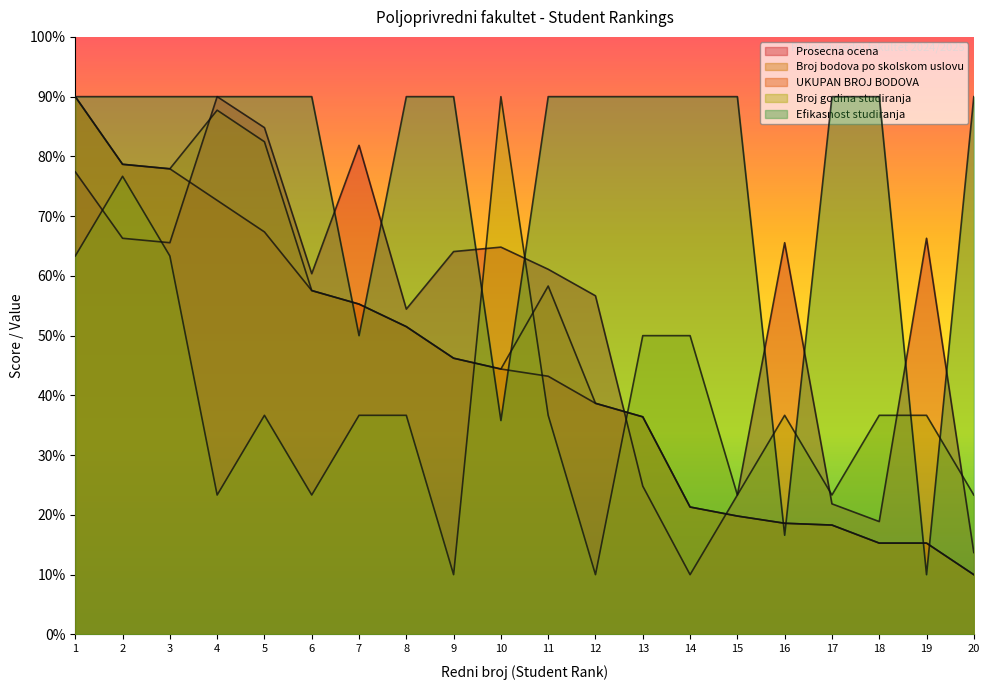

How many data points in Broj bodova po skolskom uslovu are less than 46?

10